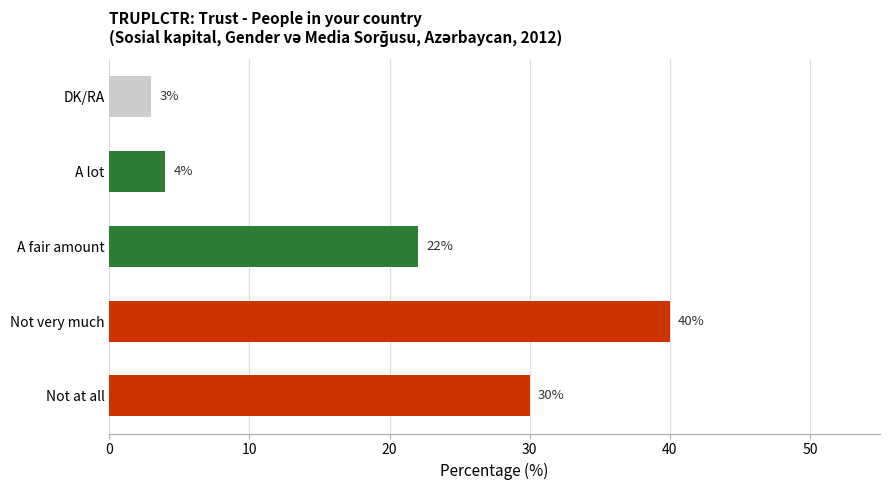

The chart shows a value of 40 at Not very much. True or false?

True